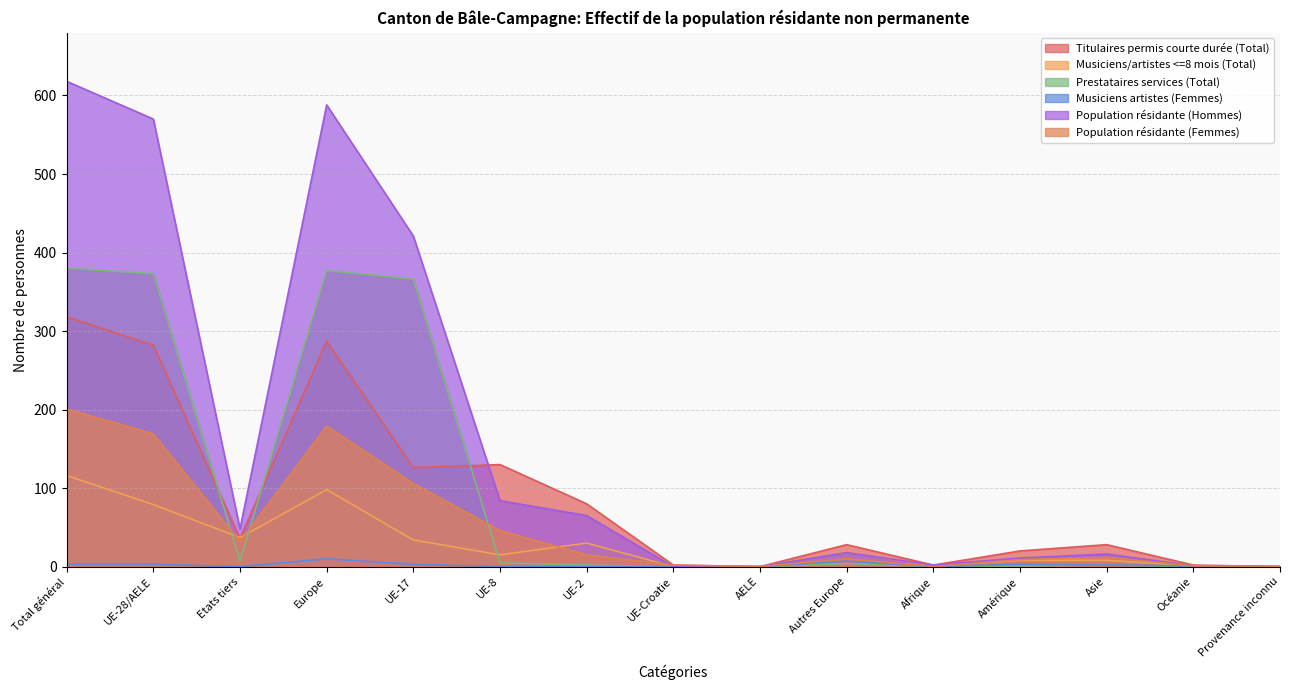

What is the label of the 15th point from the left?

Provenance inconnu